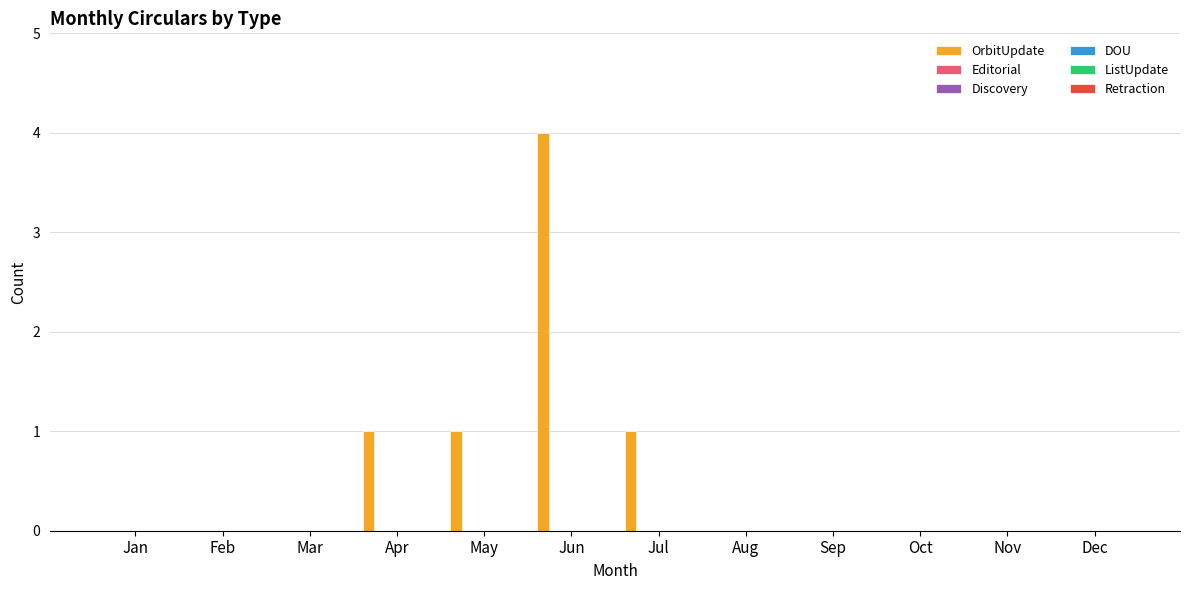

What is the maximum value shown in the chart?

4